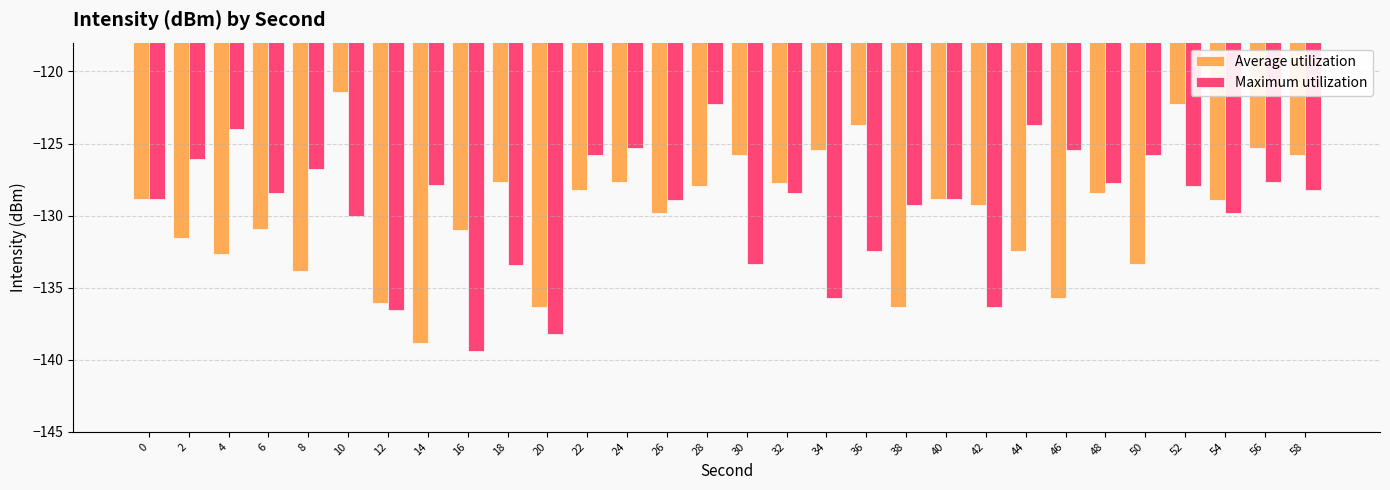

Where is Average utilization nearest to the value -130?

26